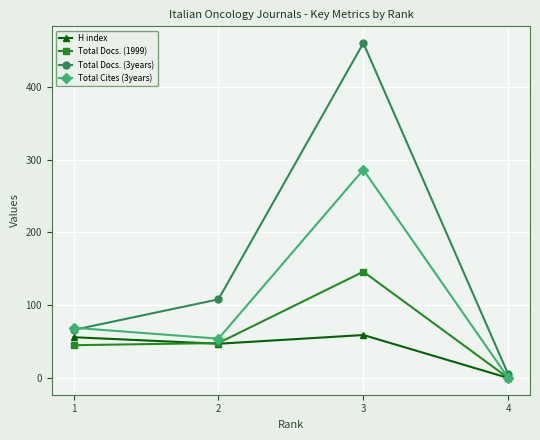

The Total Cites (3years) series shows 54 at 2. True or false?

True